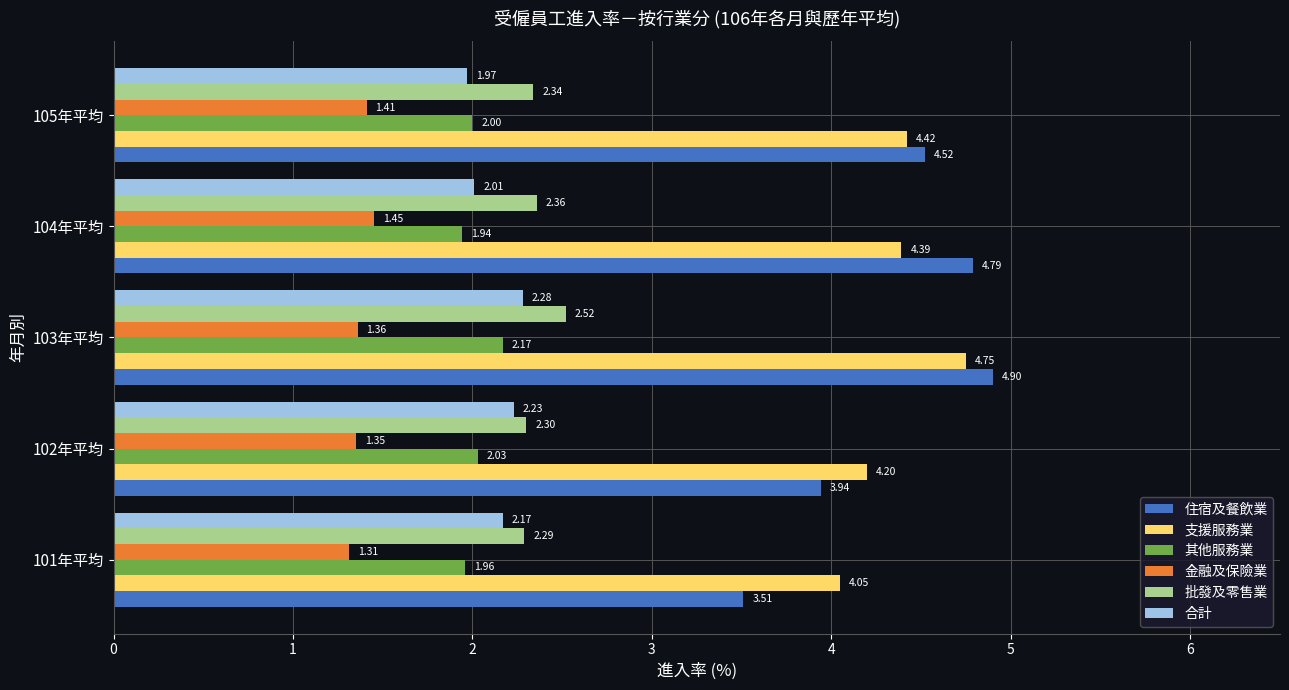

How many data points does each series have?

5